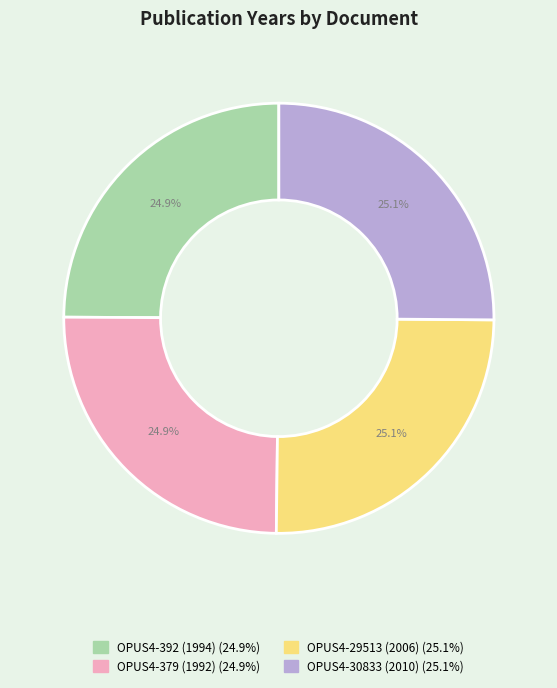

What is the ratio of the value at OPUS4-392 (1994) to the value at OPUS4-379 (1992)?

1.0